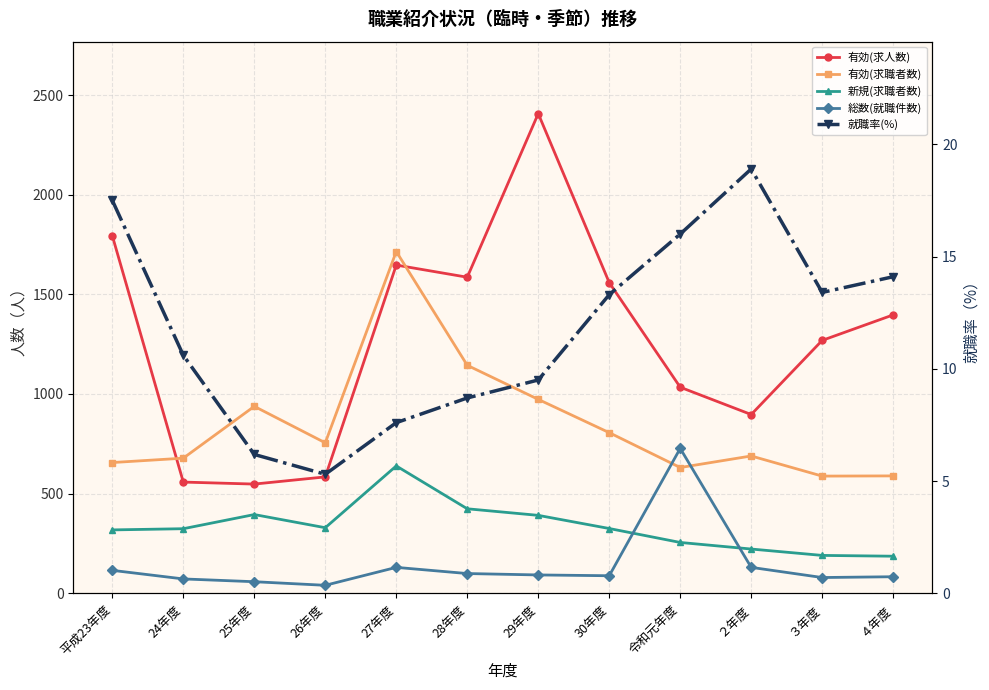

What is the average value of the 就職率(%) series?

11.8